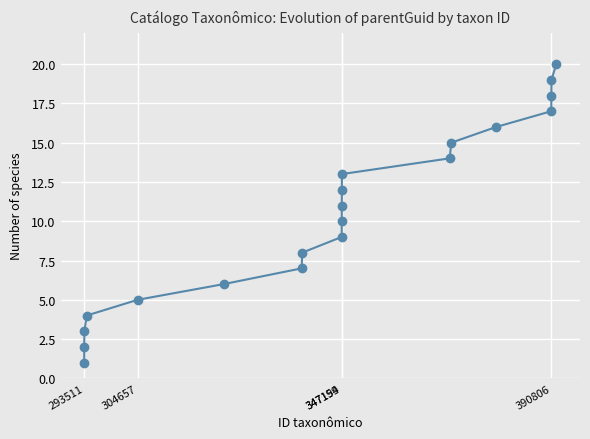

True or false: there are more than 2 points higher than both neighbors.

False